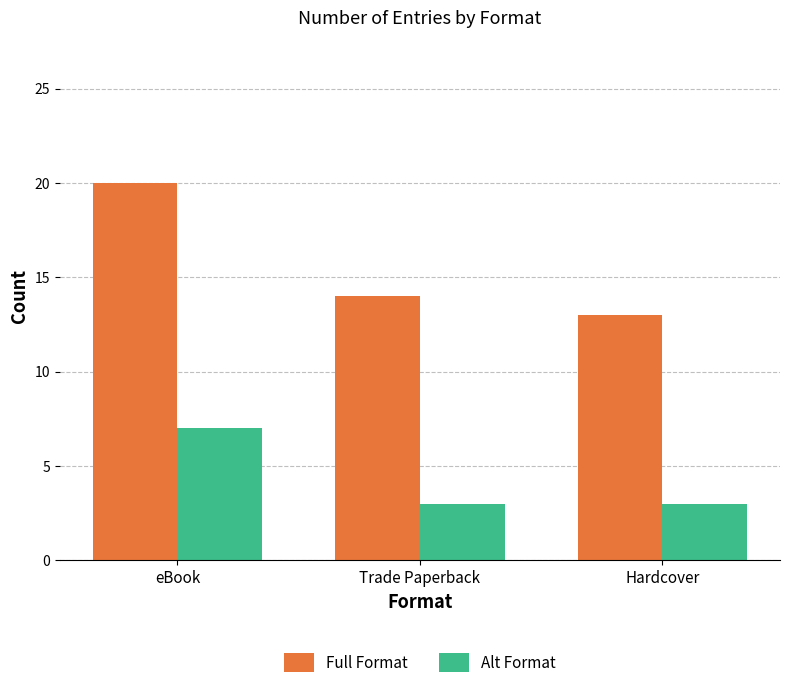

What is the sum of all Alt Format values?

13